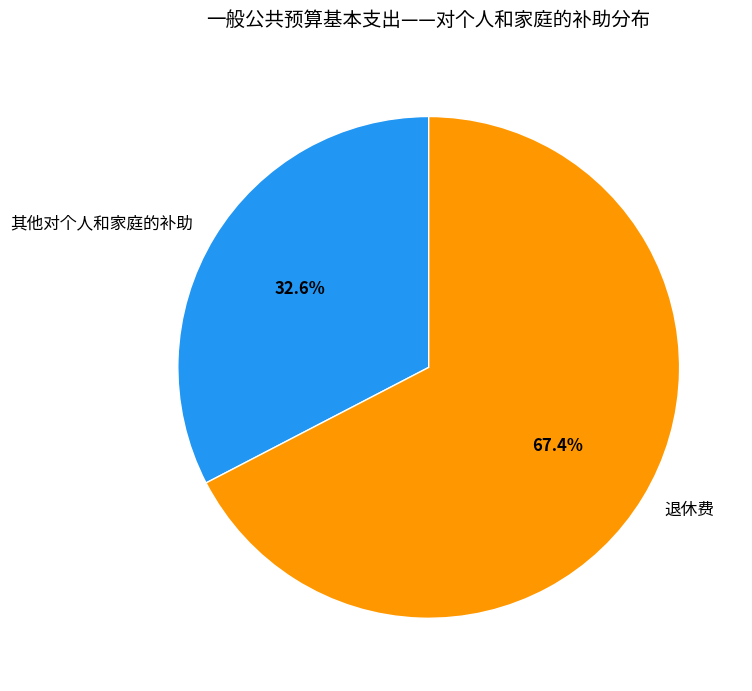

To the nearest percent, what is the combined percentage of 其他对个人和家庭的补助 and 退休费?

100%